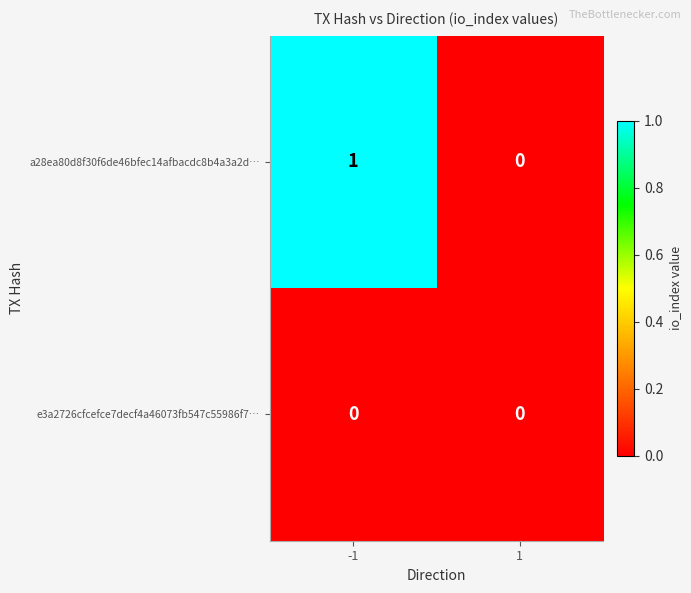

Is the value of a28ea80d8f30f6de46bfec14afbacdc8b4a3a2d… at -1 greater than the value of e3a2726cfcefce7decf4a46073fb547c55986f7… at 1?

Yes